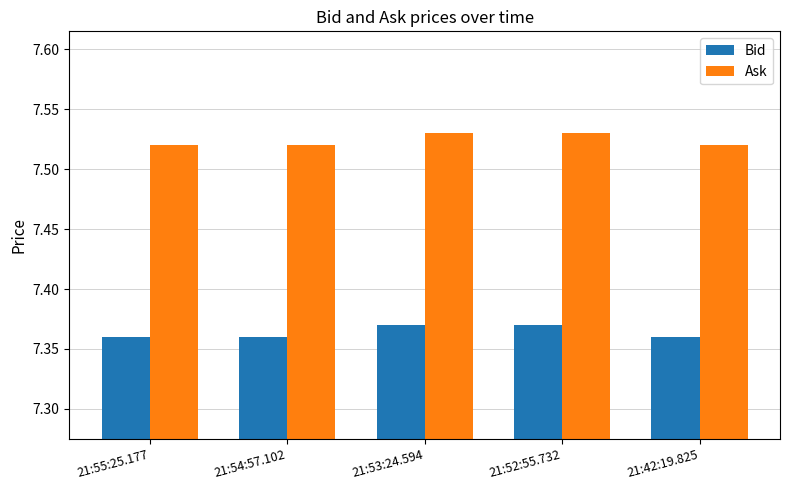

Is it true that Bid equals 10.5 at 21:42:19.825?

False